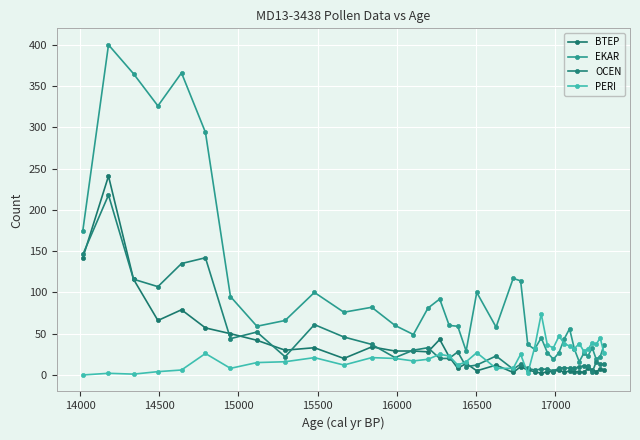

True or false: PERI and OCEN intersect in this chart.

True